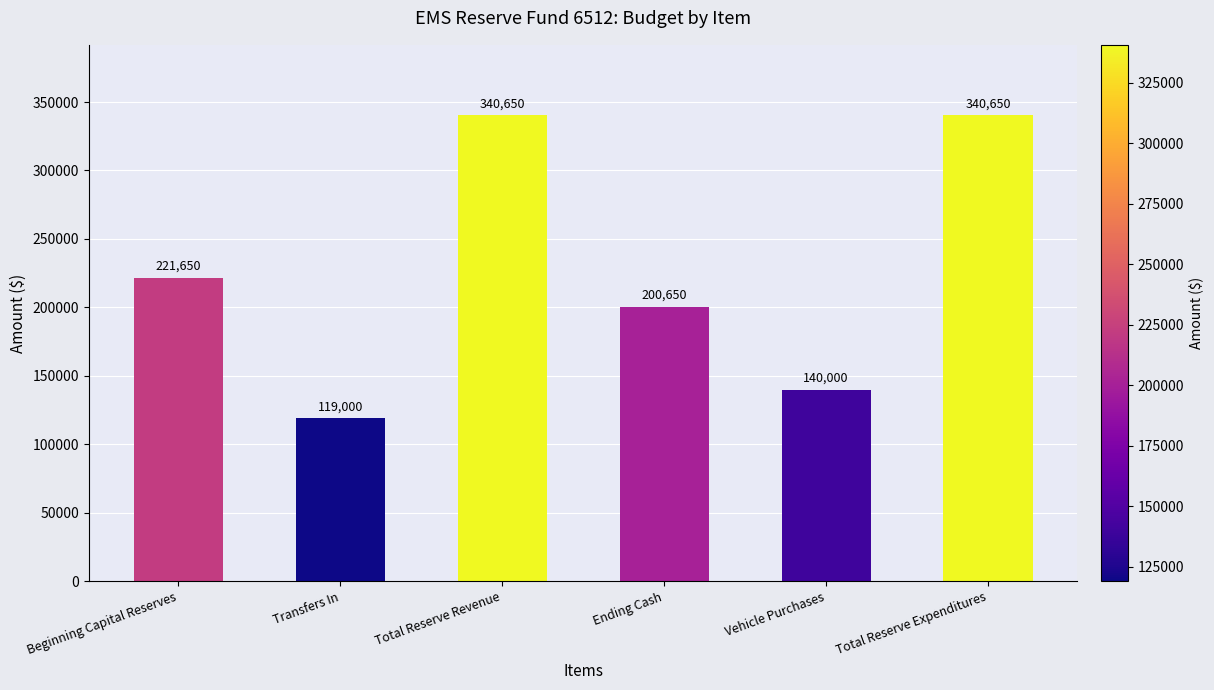

Which category has the lowest value across all series?

Transfers In